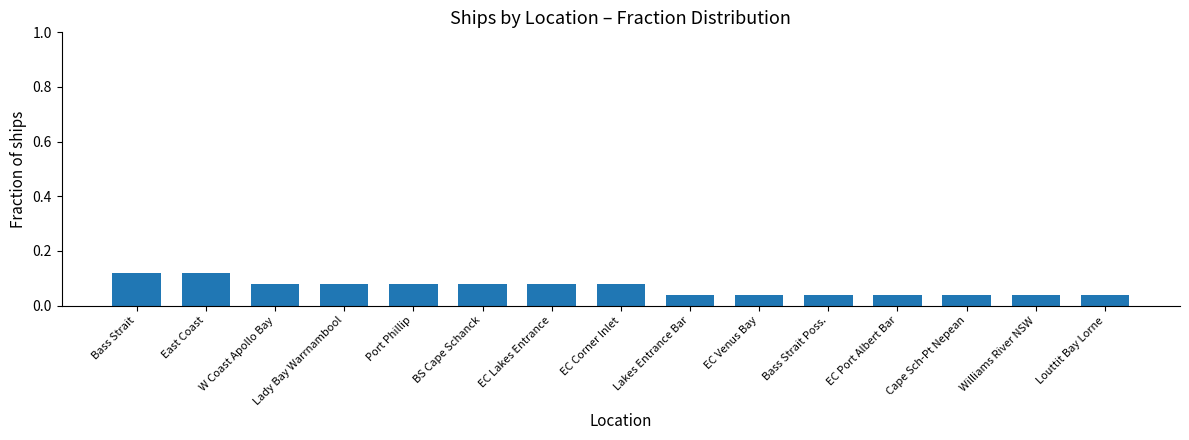

Which has a higher value, EC Venus Bay or EC Lakes Entrance?

EC Lakes Entrance